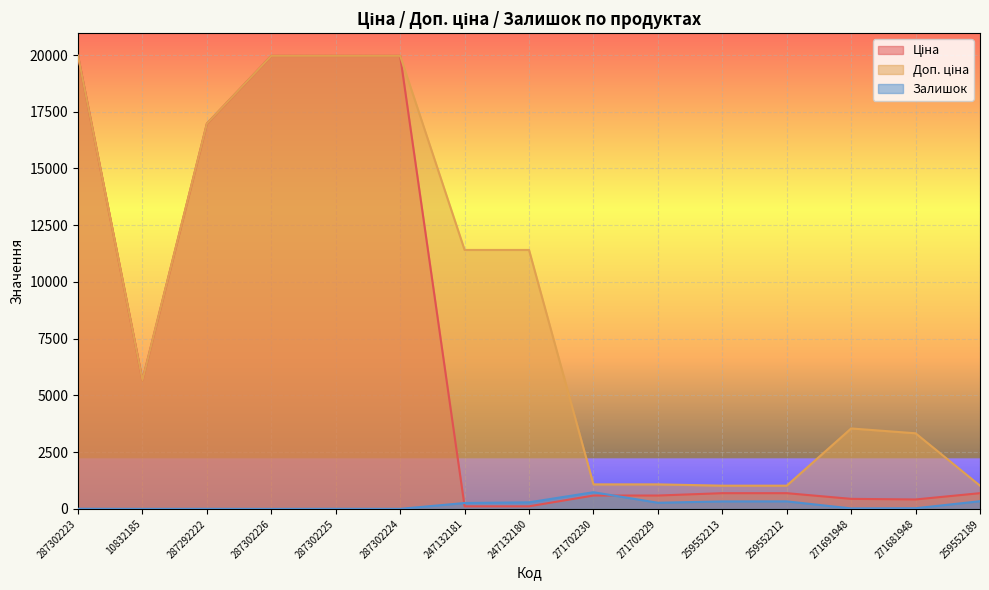

List the labels in order of Доп. ціна value, smallest first.

259552213, 259552212, 259552189, 271702230, 271702229, 271681948, 271691948, 10832185, 247132181, 247132180, 287292222, 287302223, 287302226, 287302225, 287302224